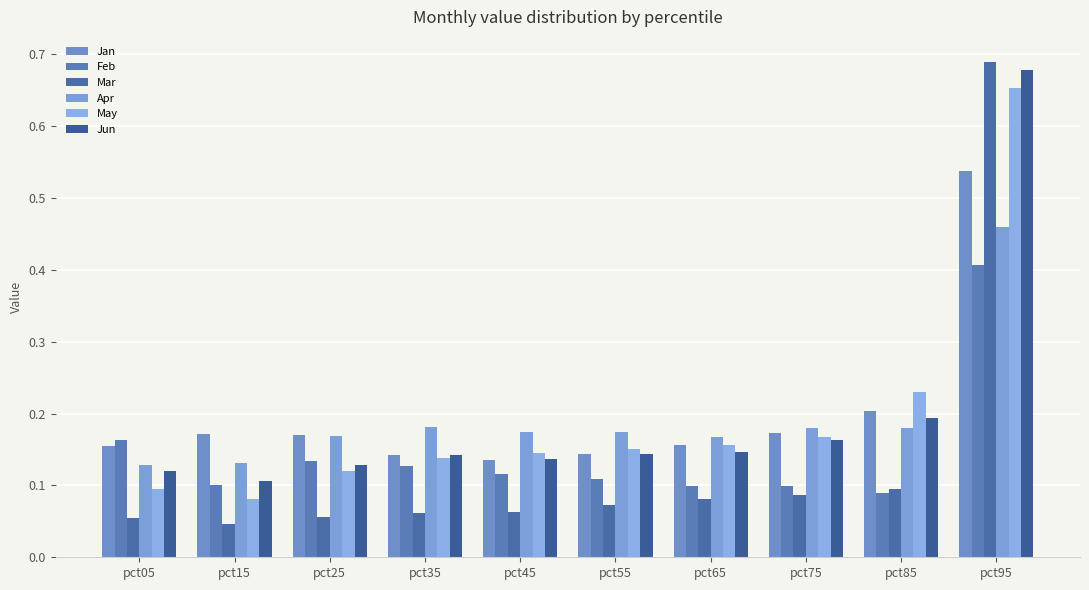

What is the highest value of the Feb series?

0.4